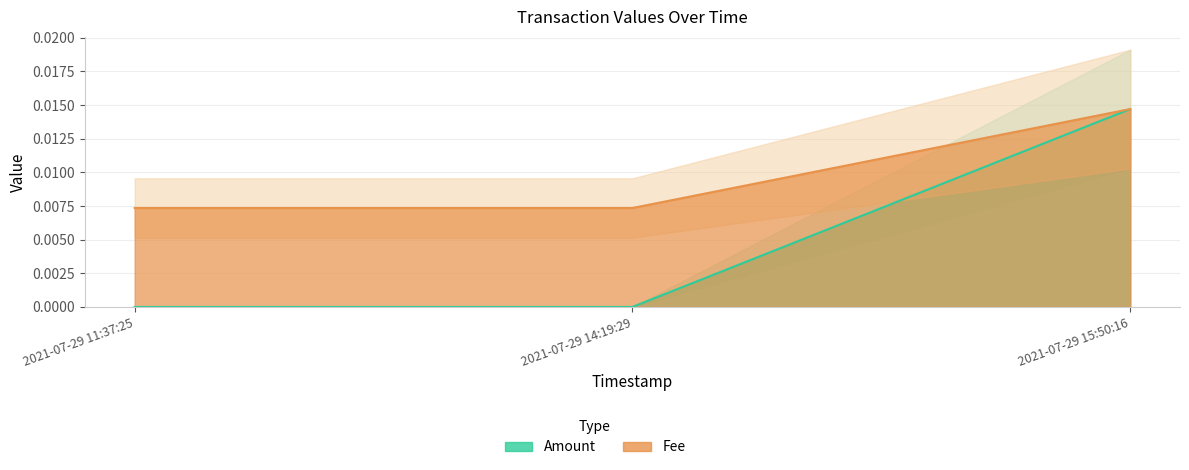

At which category is the sum across all series the highest?

2021-07-29 15:50:16